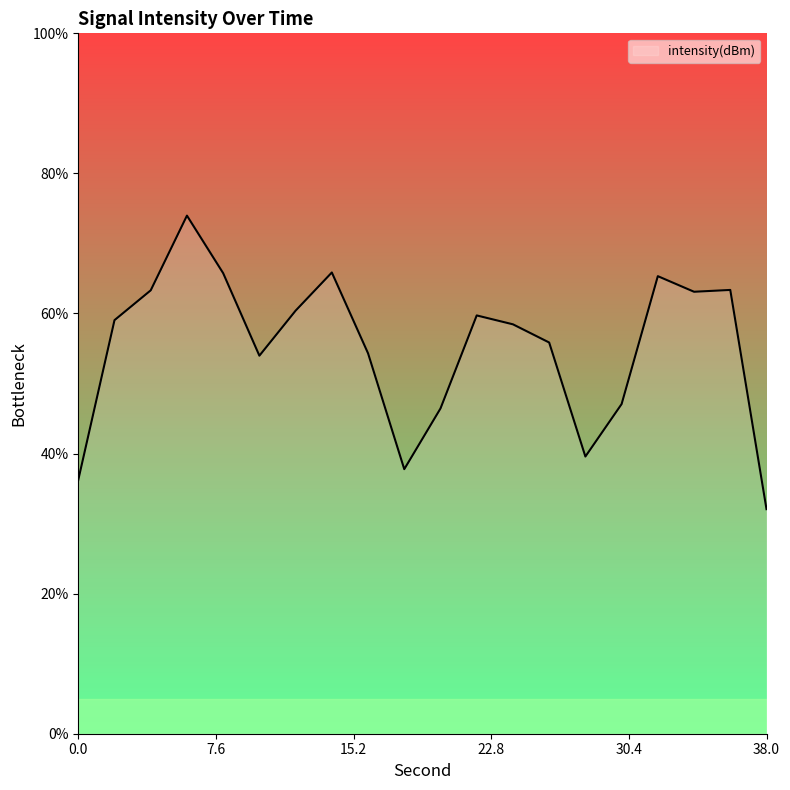

How many series are shown in this chart?

1